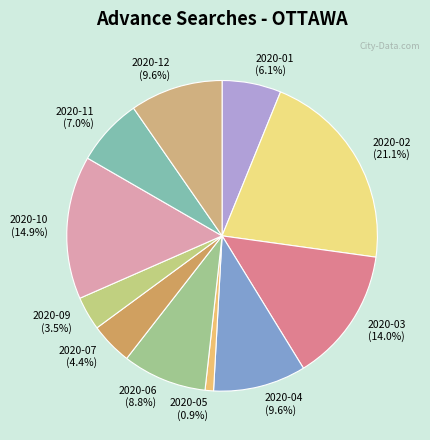

Does any single category account for the majority?

No